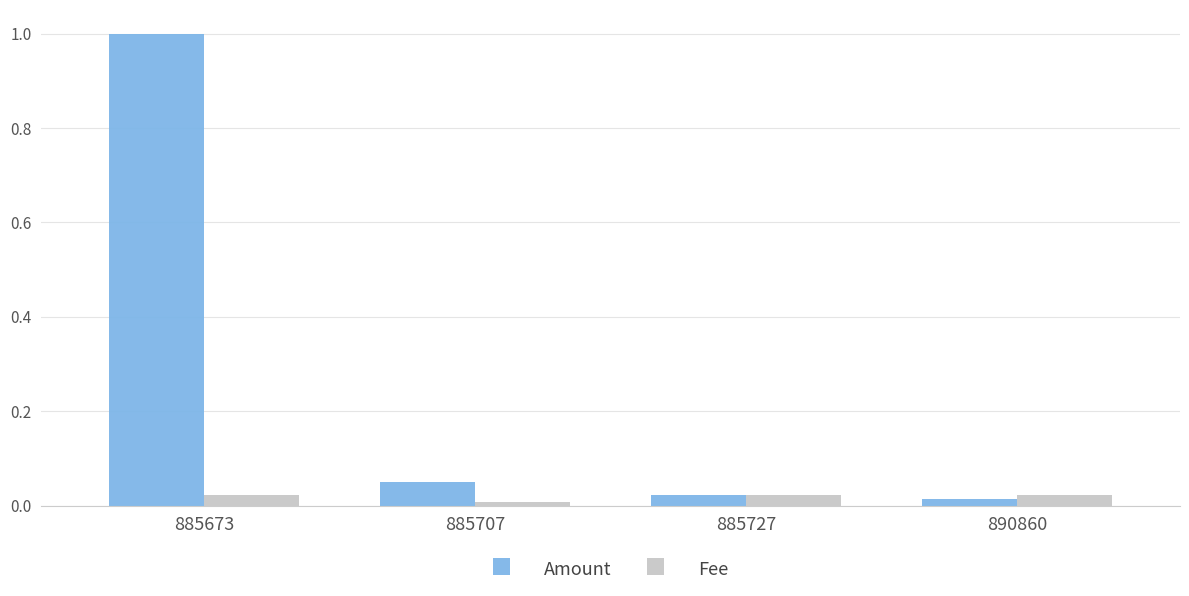

How many Fee values are between 0 and 1?

4